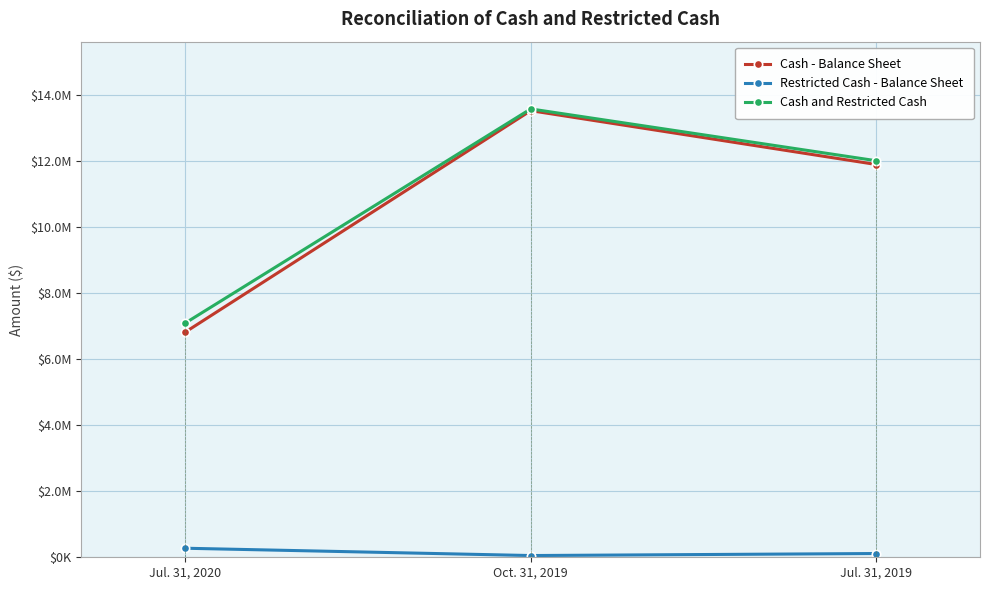

Which series has the largest range (max minus min)?

Cash - Balance Sheet